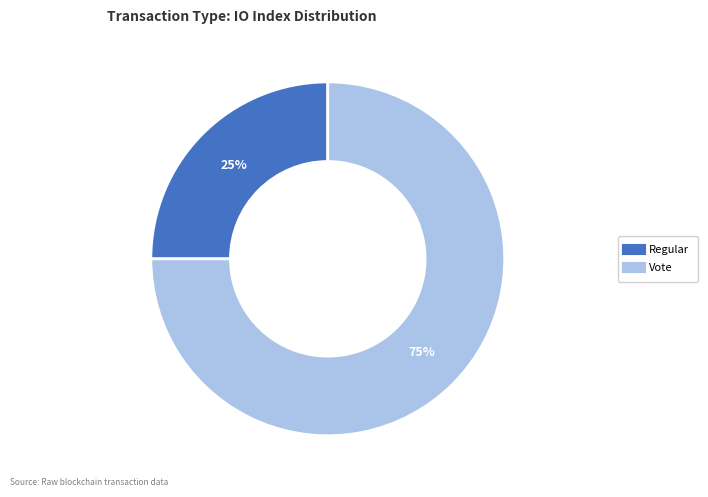

Count the number of slices in the pie.

2